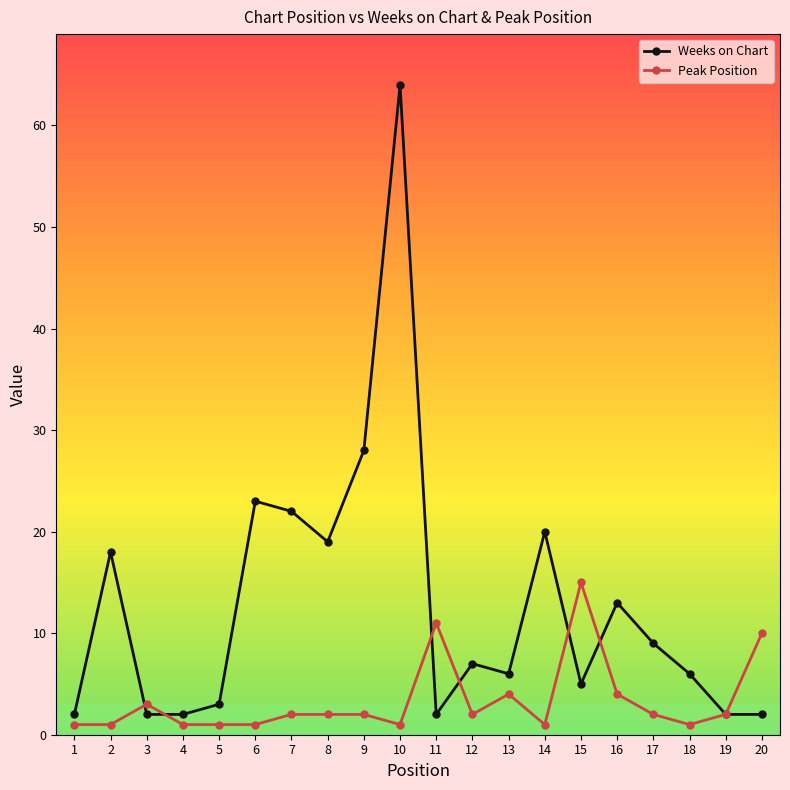

Which label corresponds to the largest value in the chart?

10